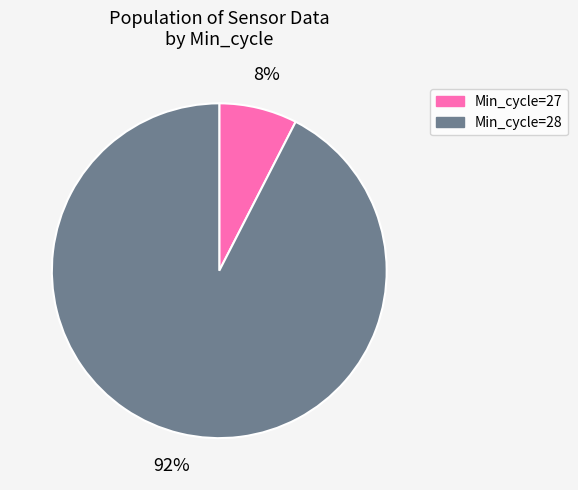

Between Min_cycle=28 and Min_cycle=27, which is larger?

Min_cycle=28